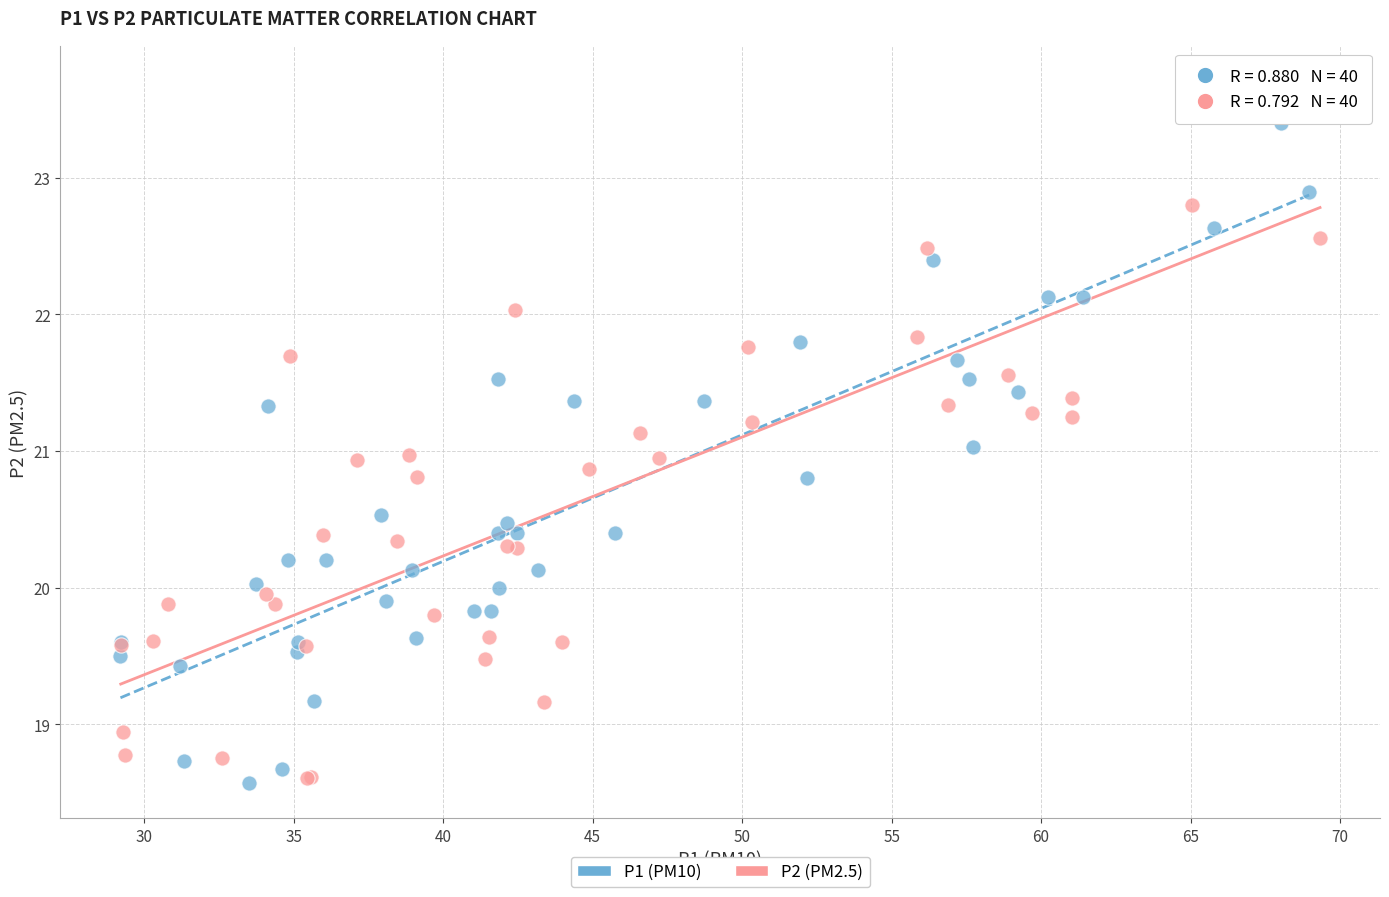

Which series has the largest Y range (max minus min)?

P2 (PM2.5)